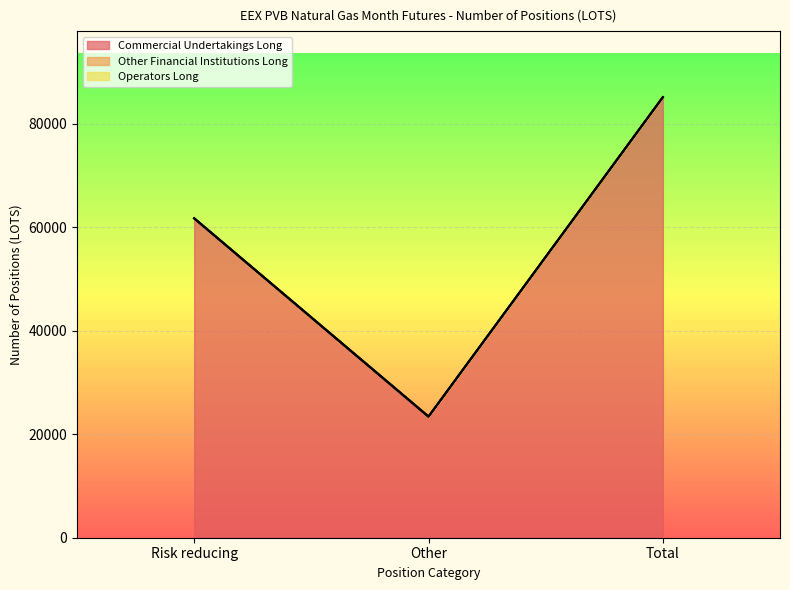

How many categories are shown in the chart?

3